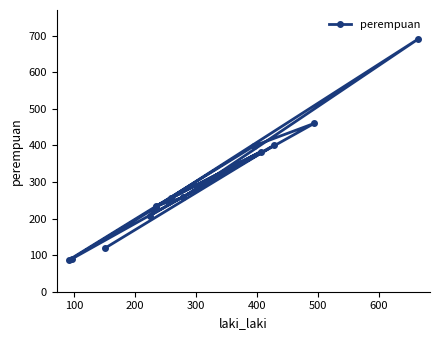

Reading right to left, extract all data points from this chart.

87	399	460	90	256	383	234	258	690	232	208	401	119